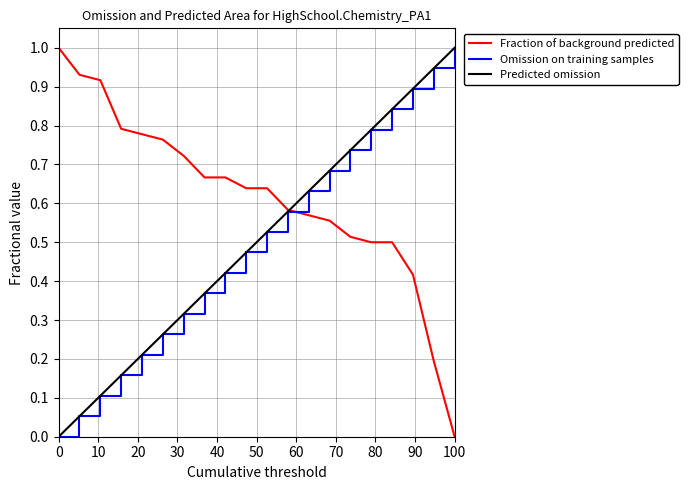

What is the sum of all Predicted omission values?

10.0